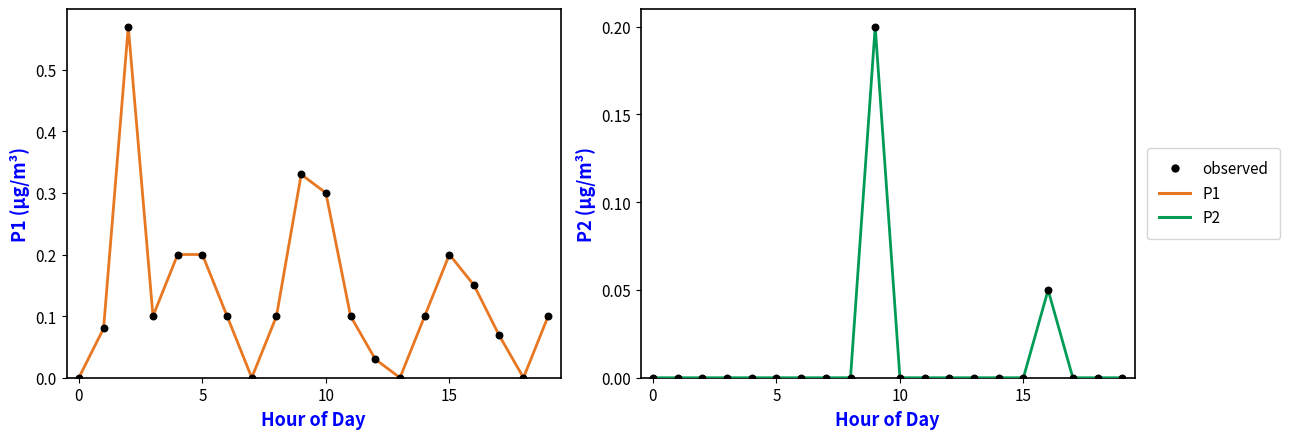

What are all the series names shown in the legend?

P1, observed, P2